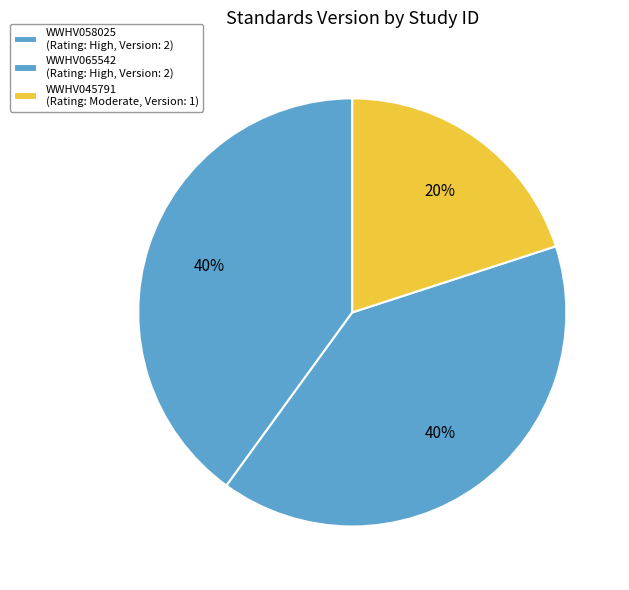

What percentage is the WWHV045791 slice, to the nearest percent?

20%